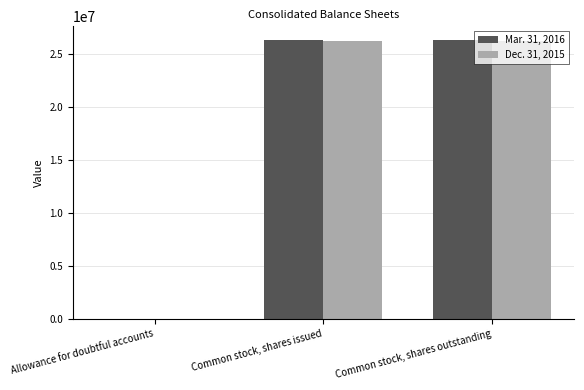

What is the maximum value shown in the chart?

26301688